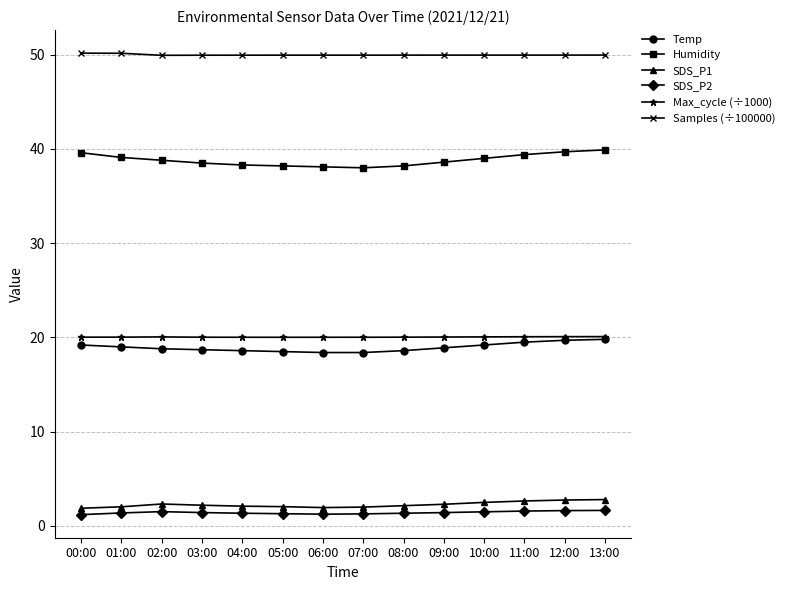

What is the label of the 3rd point from the left?

02:00